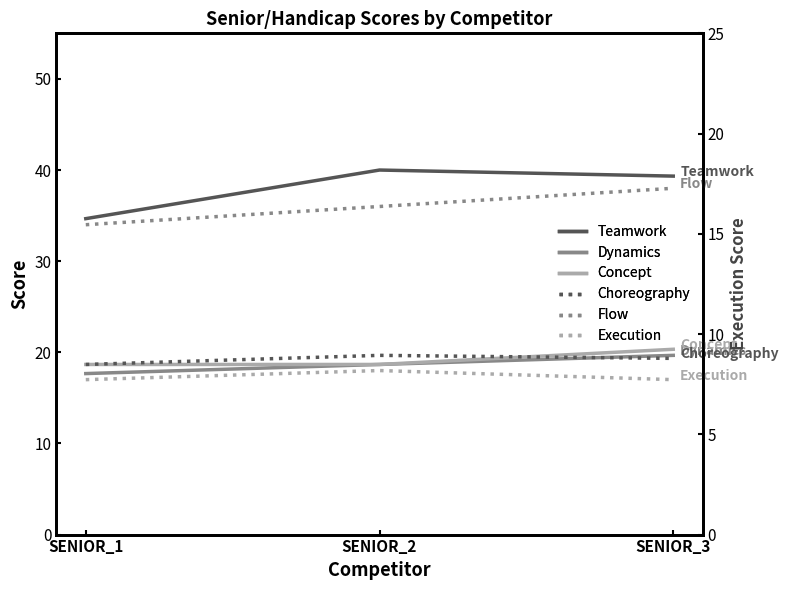

How many values in the Dynamics series exceed 18?

2